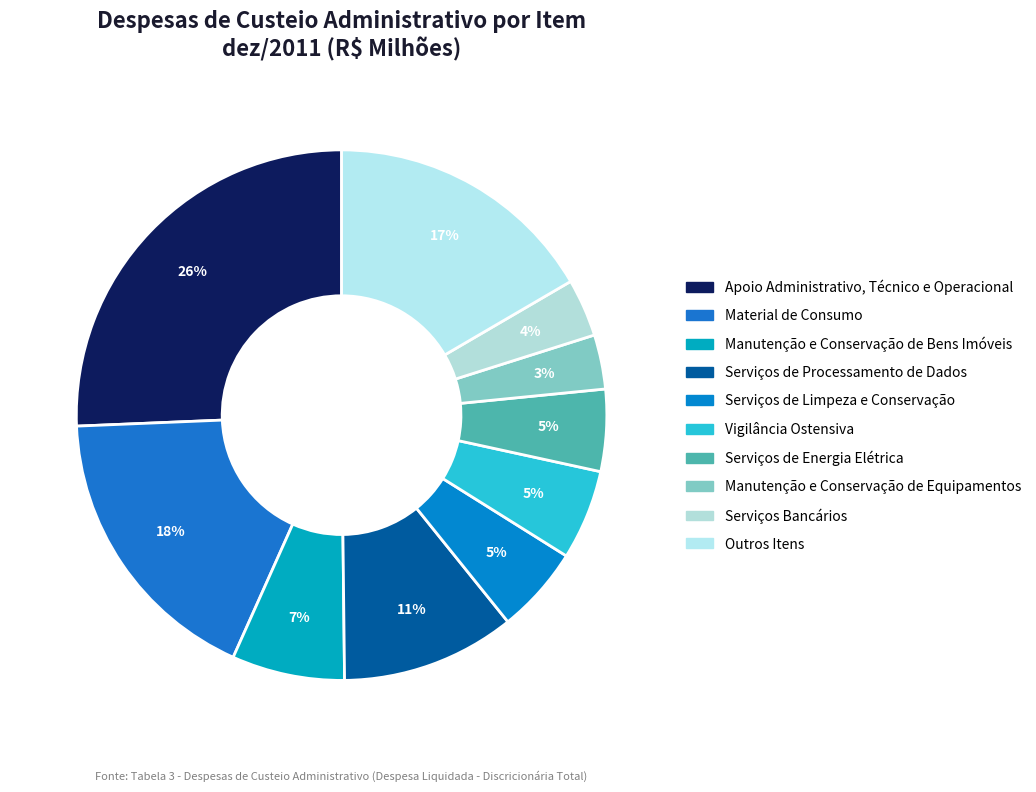

How many slices are in this pie chart?

10